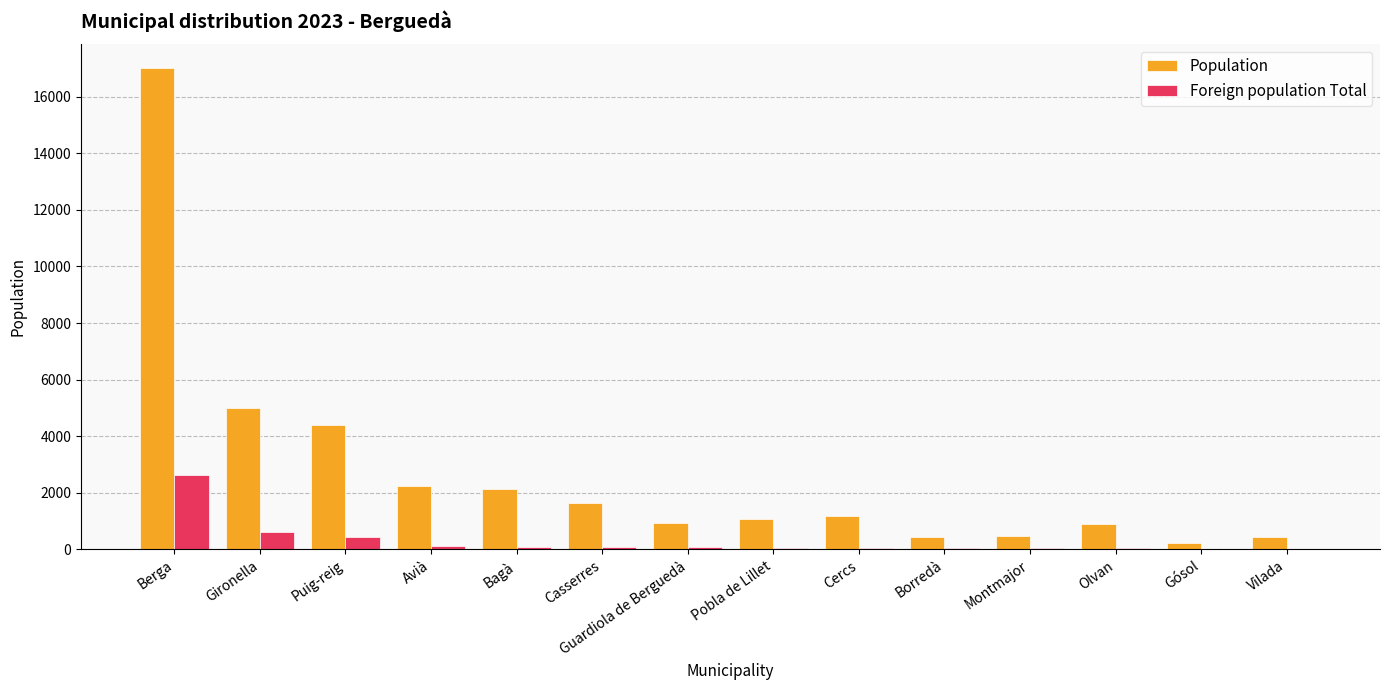

What is the sum of all Foreign population Total values?

4368